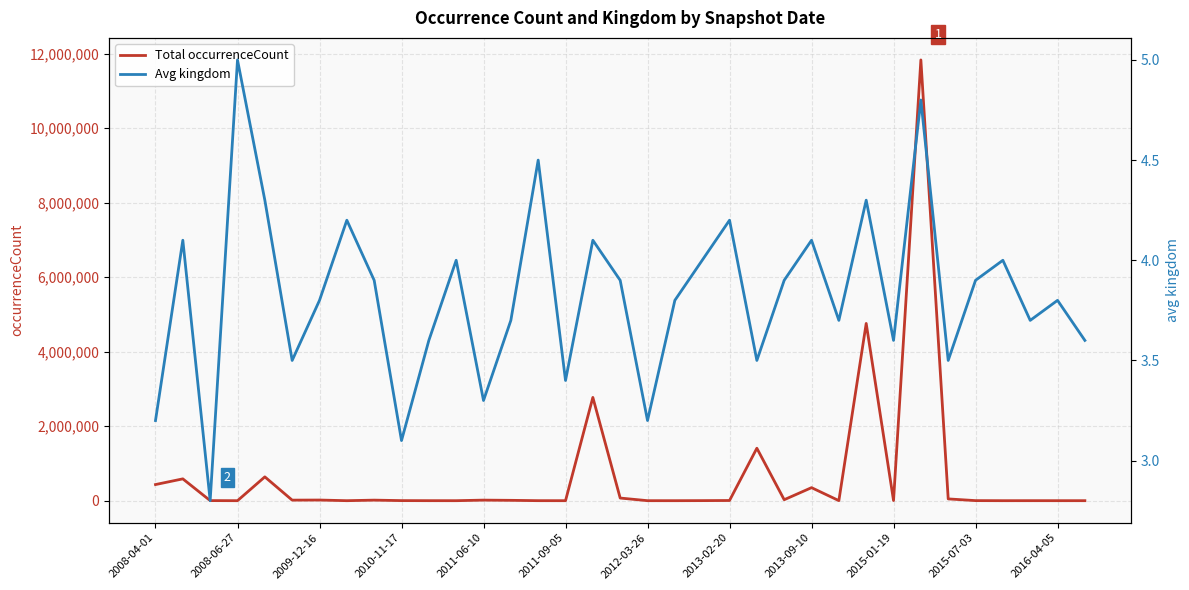

What is the maximum value for Total occurrenceCount?

11834540